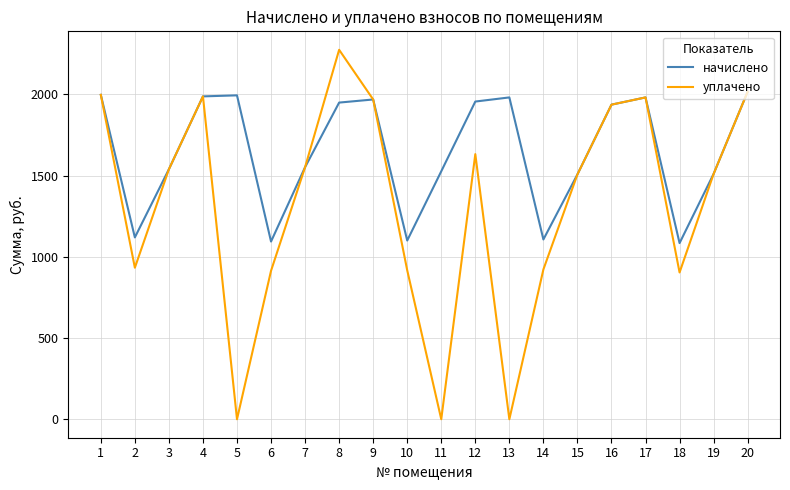

Rank the series by their maximum value, from highest to lowest.

уплачено, начислено